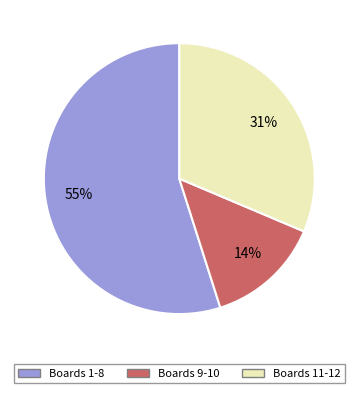

Is there a majority slice in this chart?

Yes